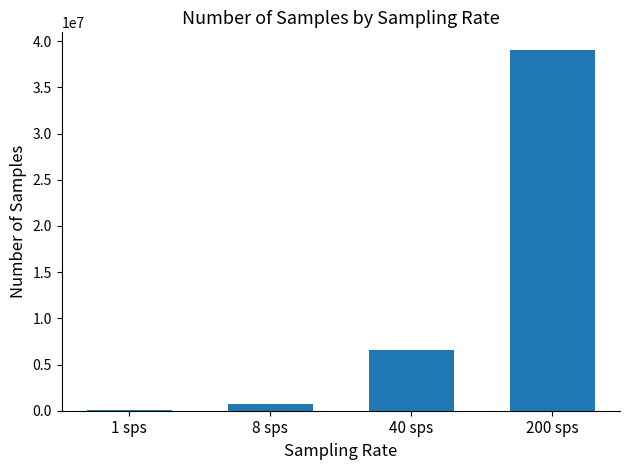

Between 1 sps and 200 sps, which is larger?

200 sps